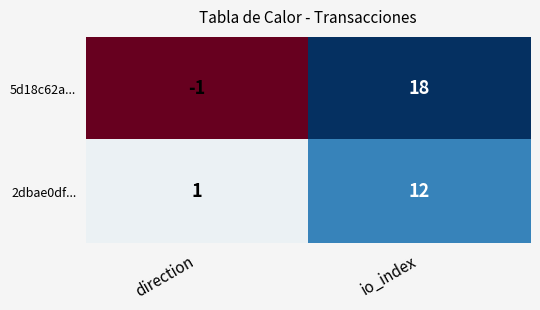

Reading right to left, what are all the values shown in this chart?

5d18c62a...: io_index=18	direction=-1
2dbae0df...: io_index=12	direction=1